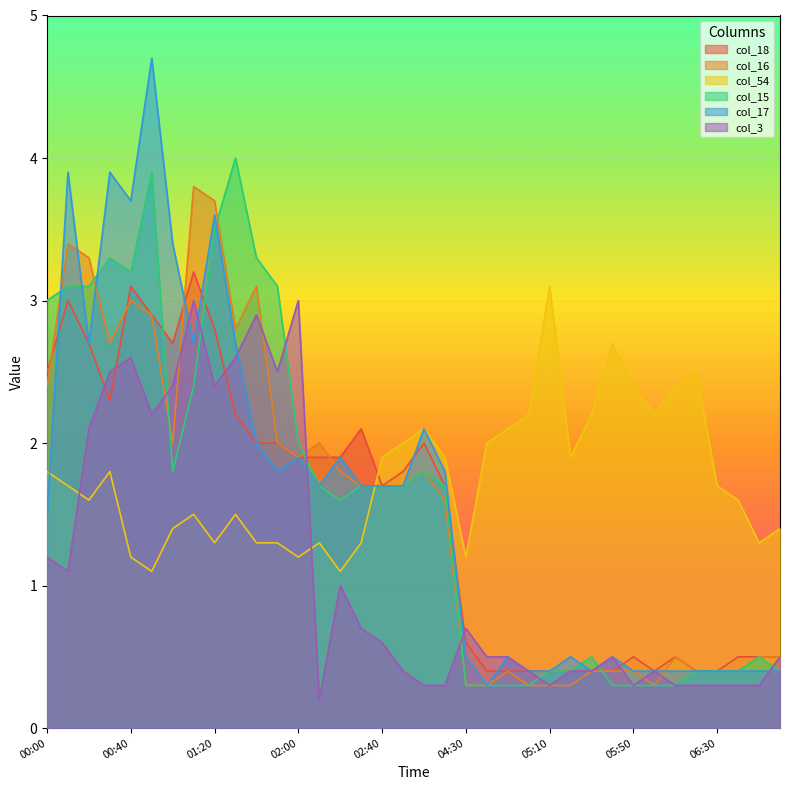

What is the difference between the highest and lowest values at 00:50?

3.6